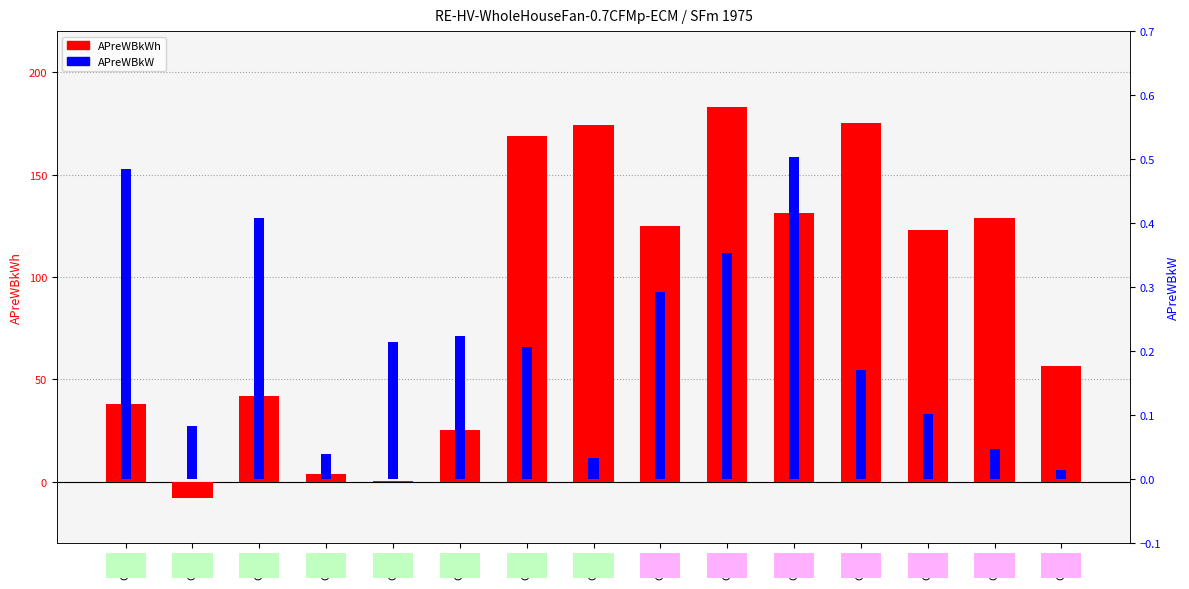

The value of APreWBkWh at CZ15 is 129.0. True or false?

True